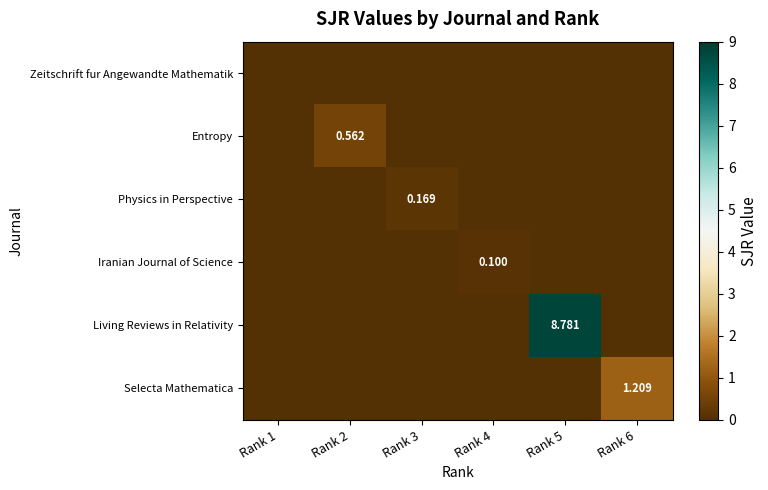

Rank the series by their maximum value, from highest to lowest.

Living Reviews in Relativity, Selecta Mathematica, Entropy, Physics in Perspective, Iranian Journal of Science, Zeitschrift fur Angewandte Mathematik